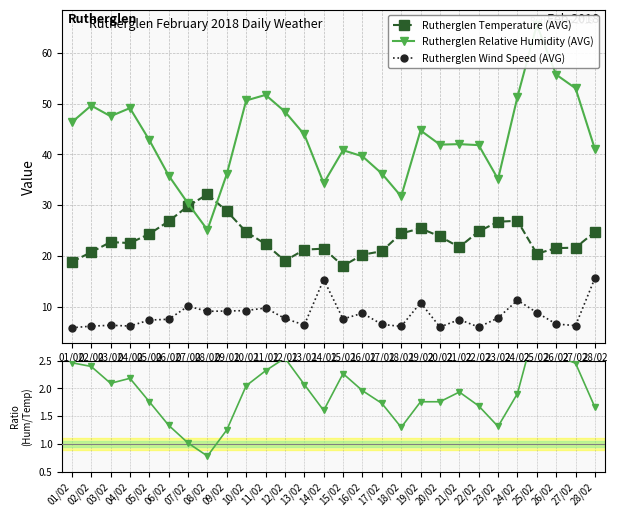

Which has a higher value, 19/02 or 09/02?

09/02